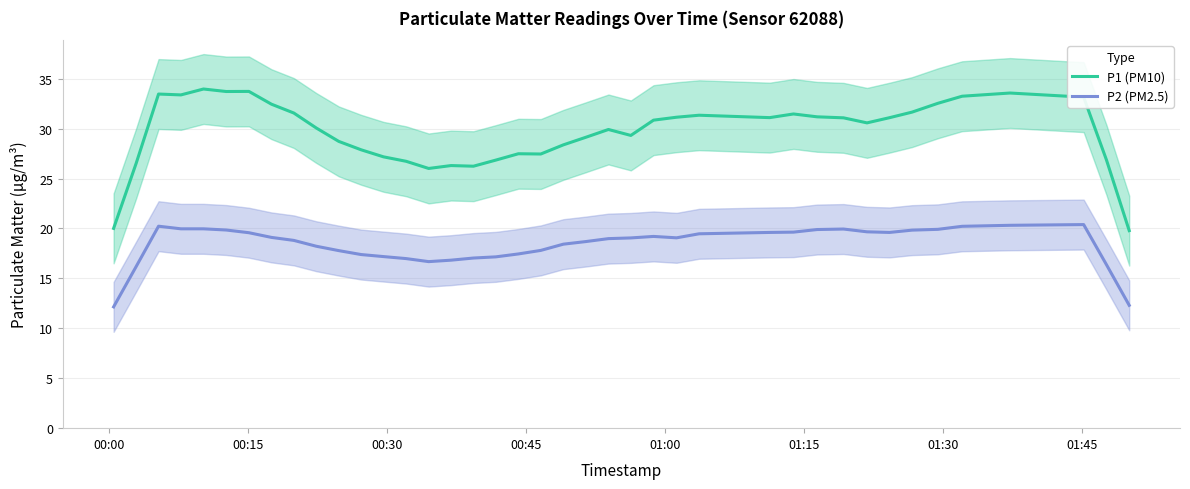

True or false: P1 (PM10) and P2 (PM2.5) cross at least once.

False